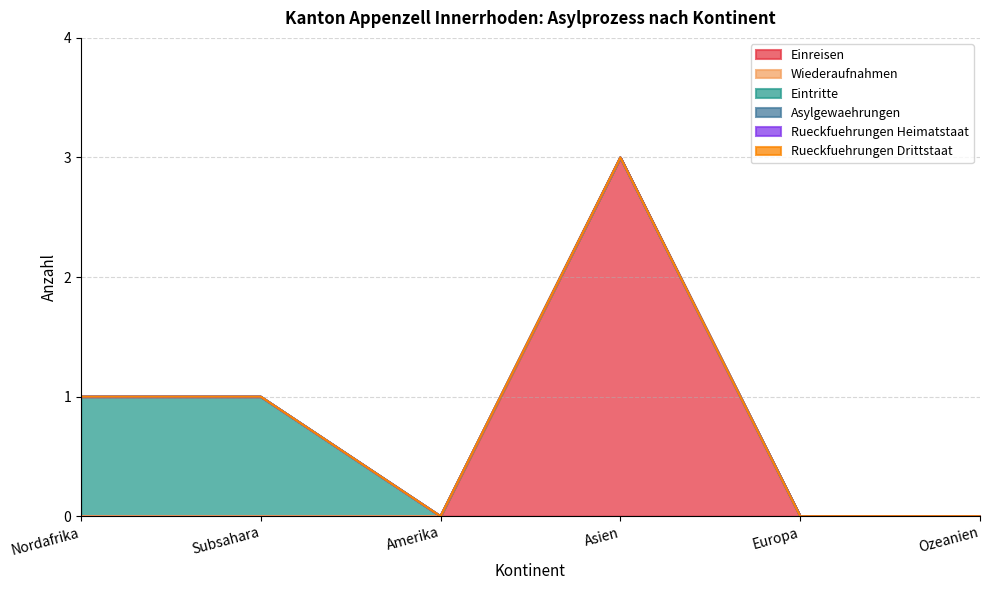

Reading left to right, what are all the values shown in this chart?

Einreisen: 0	0	0	3	0	0
Wiederaufnahmen: 0	0	0	0	0	0
Eintritte: 1	1	0	0	0	0
Asylgewaehrungen: 0	0	0	0	0	0
Rueckfuehrungen Heimatstaat: 0	0	0	0	0	0
Rueckfuehrungen Drittstaat: 0	0	0	0	0	0